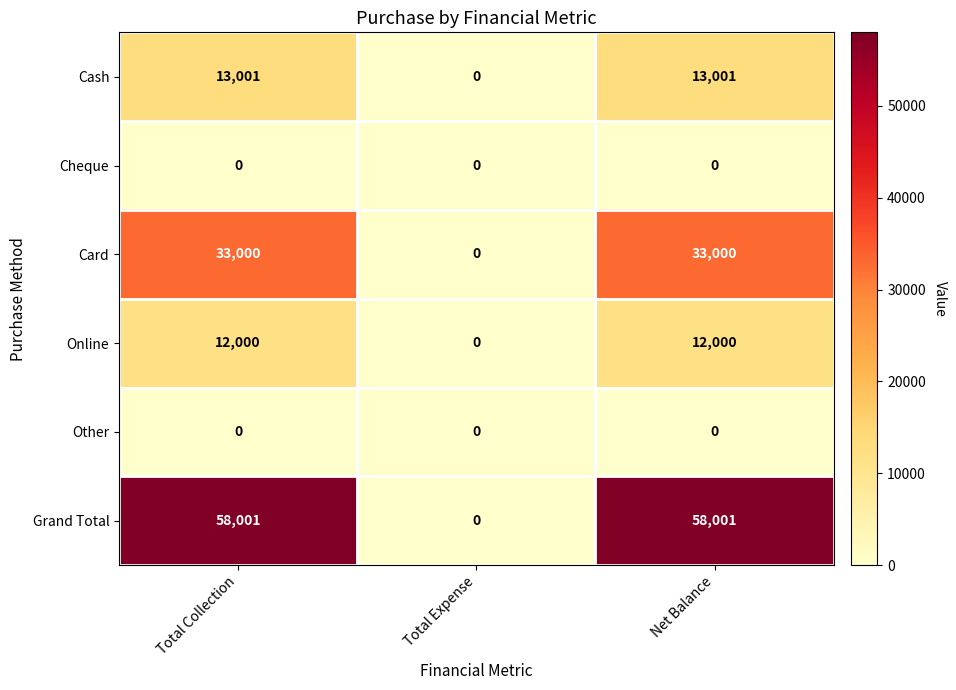

Reading left to right, extract all data points from this chart.

Cash: 13001	0	13001
Cheque: 0	0	0
Card: 33000	0	33000
Online: 12000	0	12000
Other: 0	0	0
Grand Total: 58001	0	58001